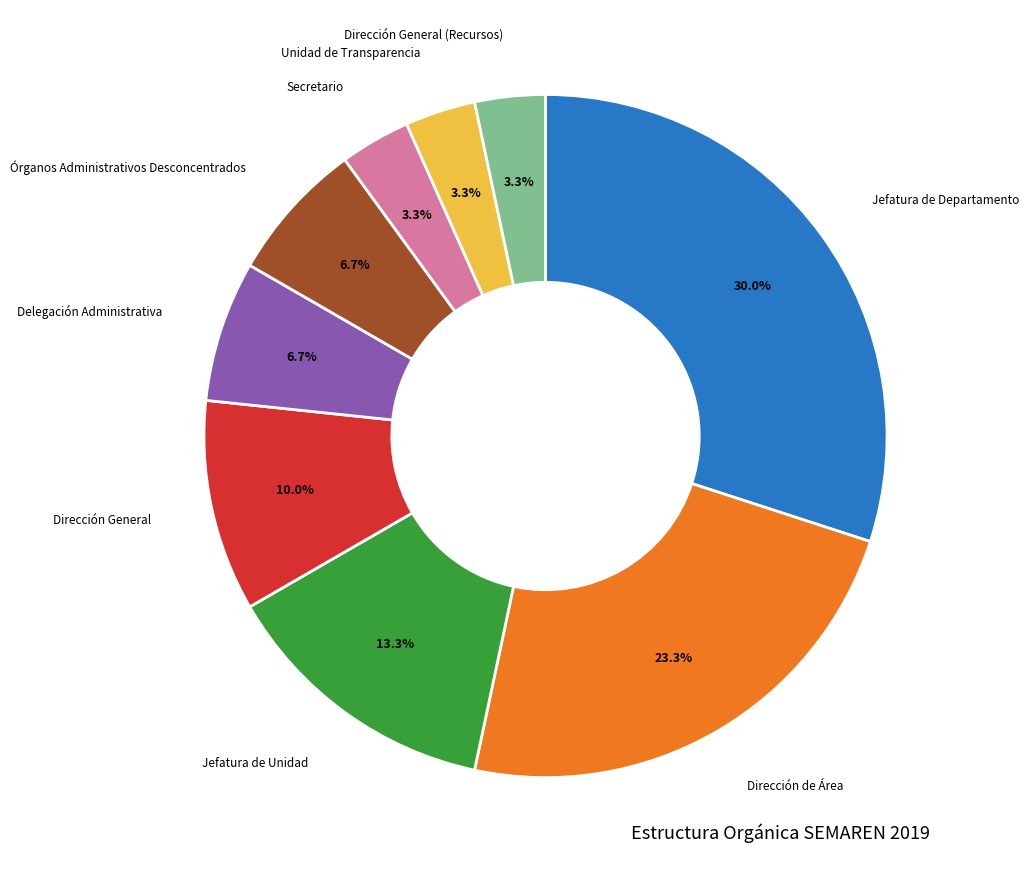

Combined, do Jefatura de Departamento and Secretario account for over 50%?

No